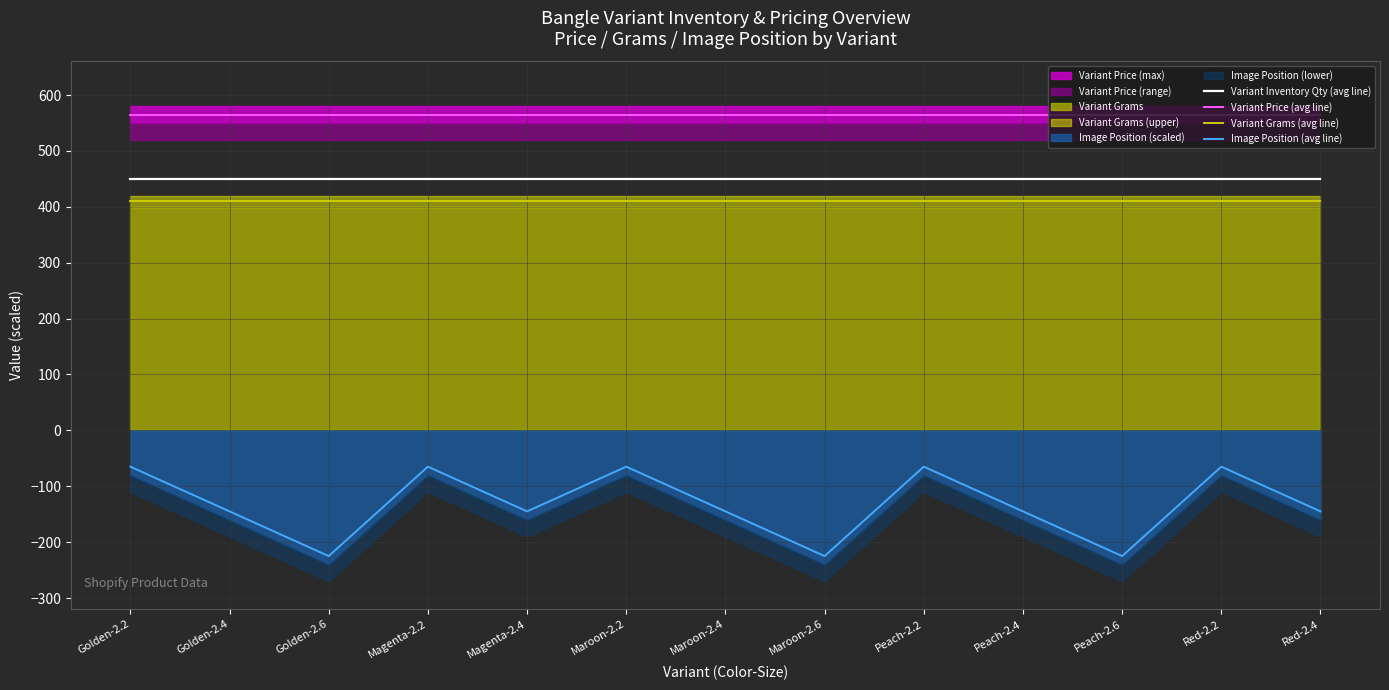

True or false: Image Position (avg line) and Variant Grams (avg line) intersect in this chart.

False